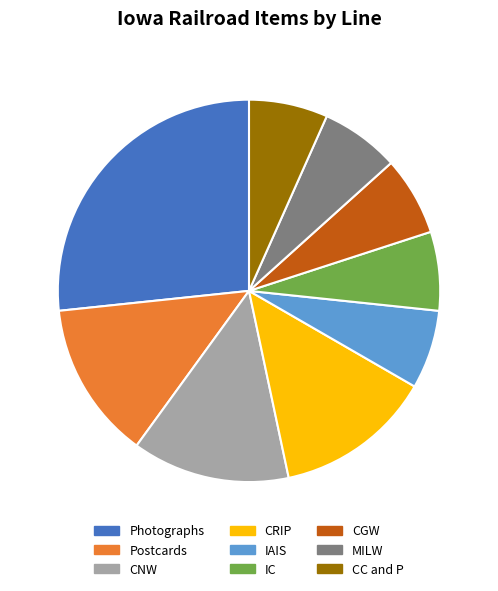

Which slice is the largest?

Photographs